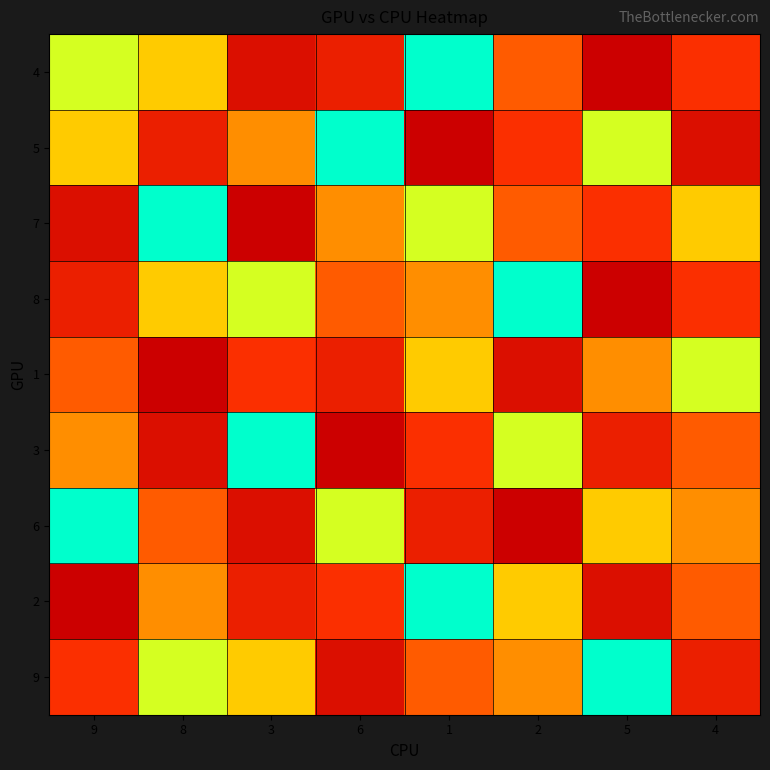

How many series are shown in this chart?

9